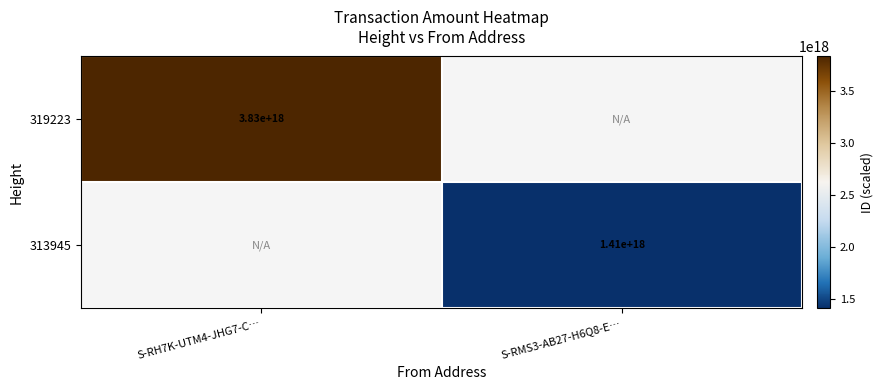

The value of 319223 at S-RH7K-UTM4-JHG7-C… is 6134275571998979072. True or false?

False